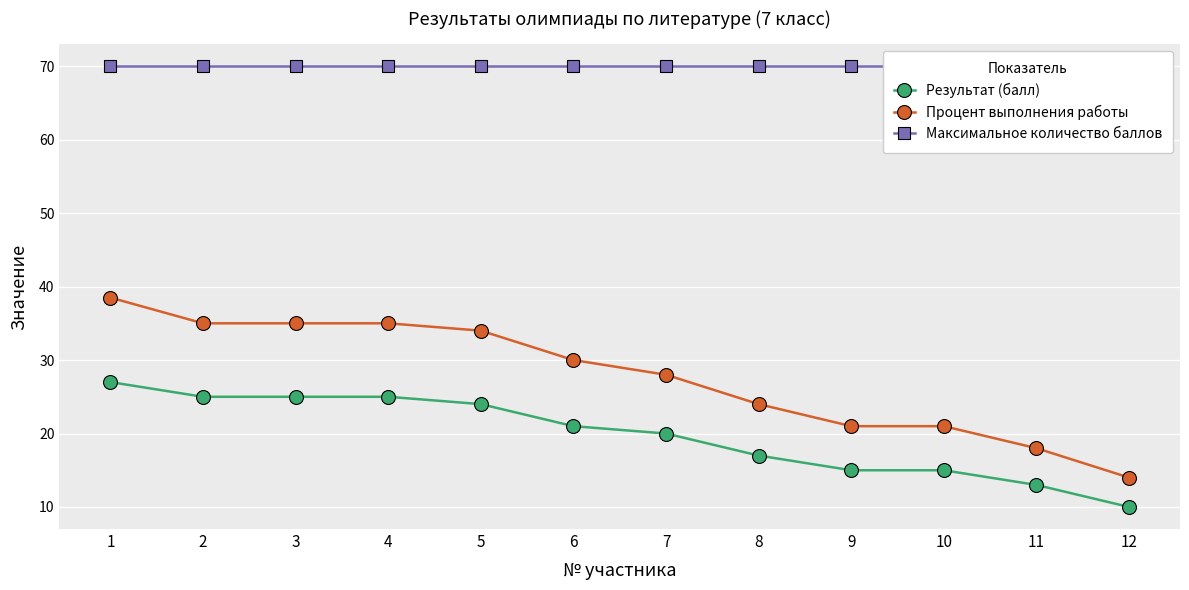

What are all the series names shown in the legend?

Результат (балл), Процент выполнения работы, Максимальное количество баллов